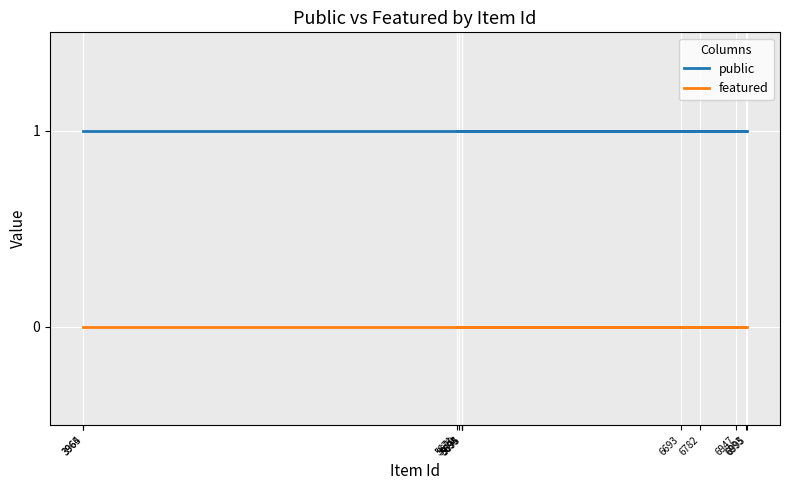

What position from the right is 5695?

7